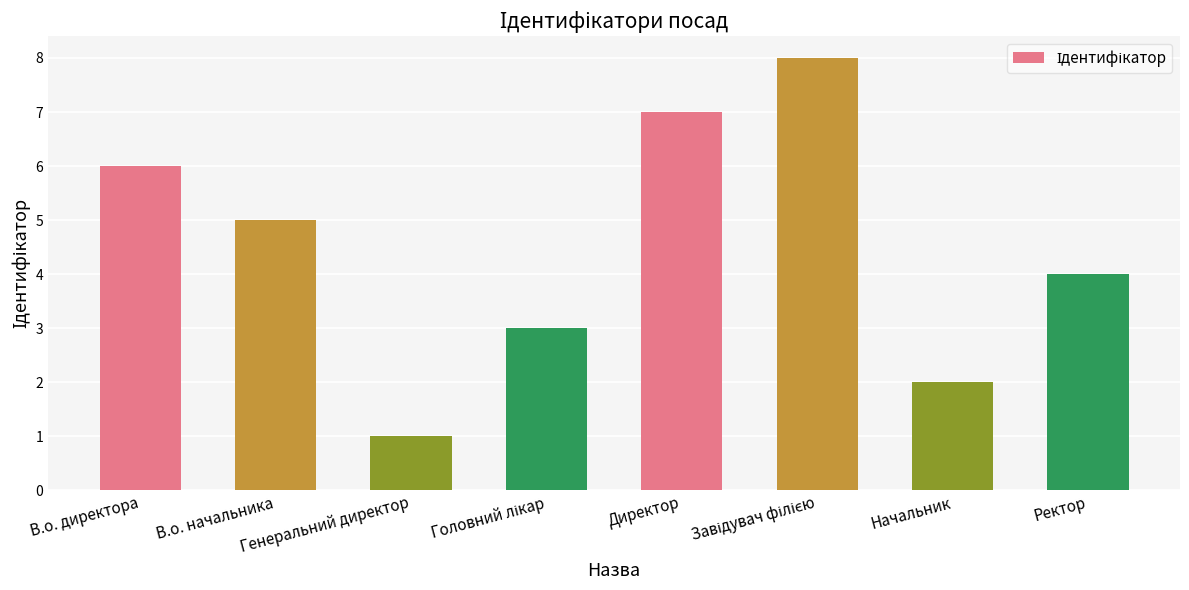

What is the value of the 2nd bar from the left?

5